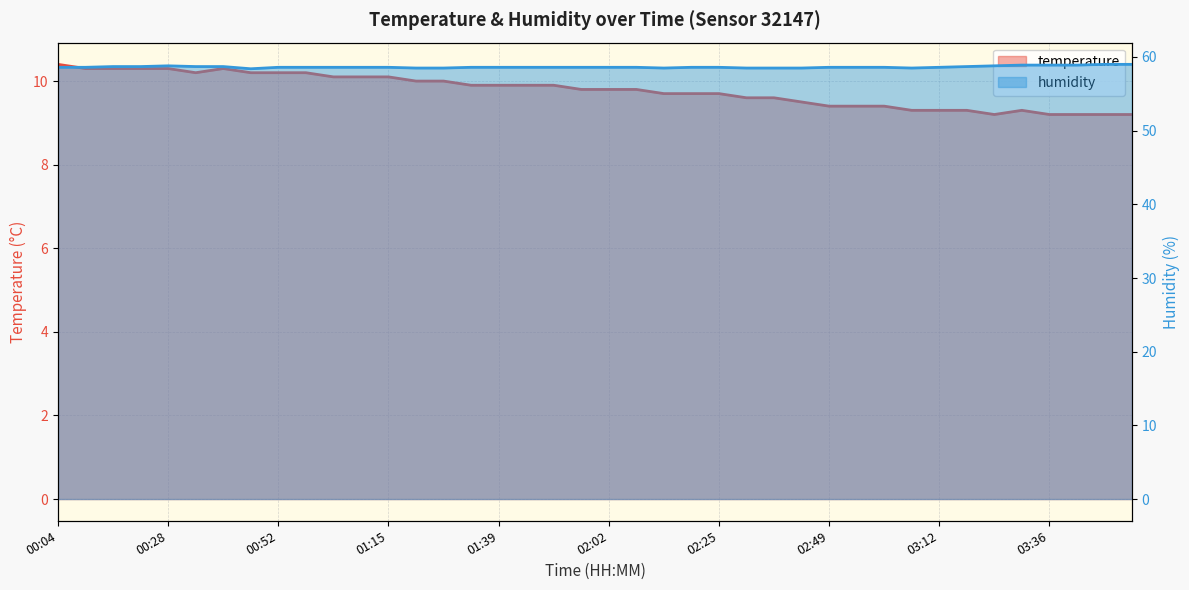

What is the difference between the maximum and second lowest values in the temperature series?

1.2